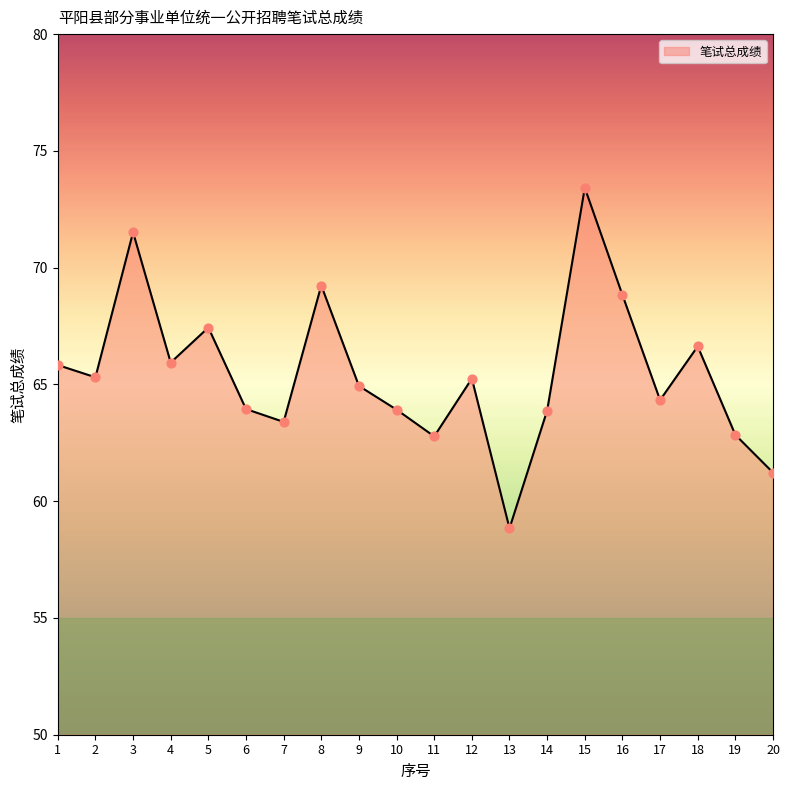

Approximately how many times larger is the value at 17 compared to 3?

0.9